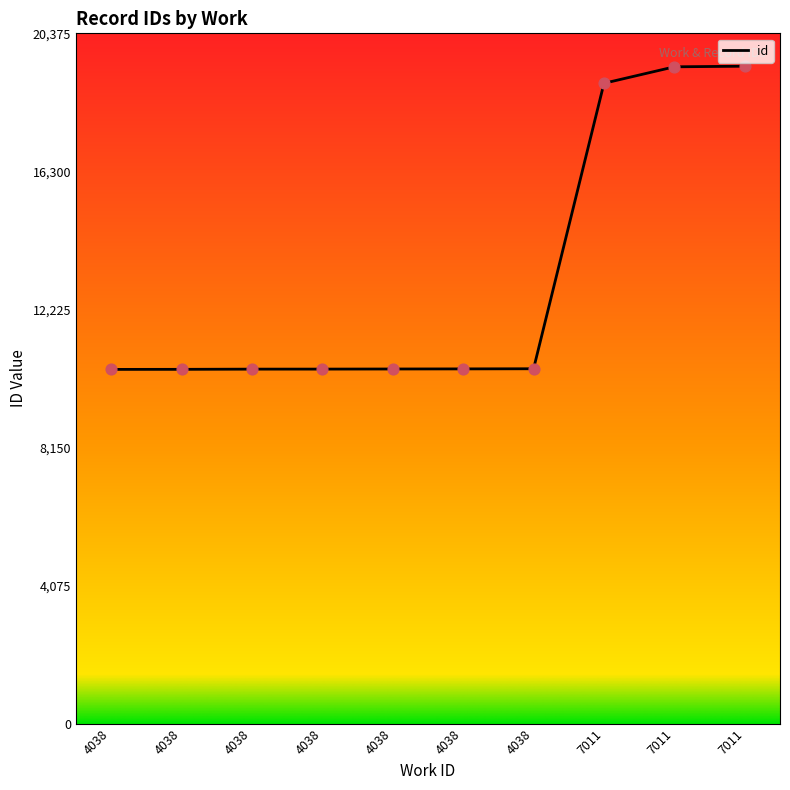

What is the change in value from 4038 to 4038?

+10